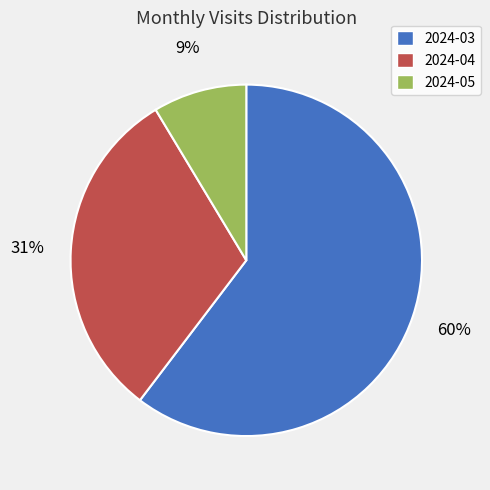

Which has a higher value, 2024-04 or 2024-03?

2024-03